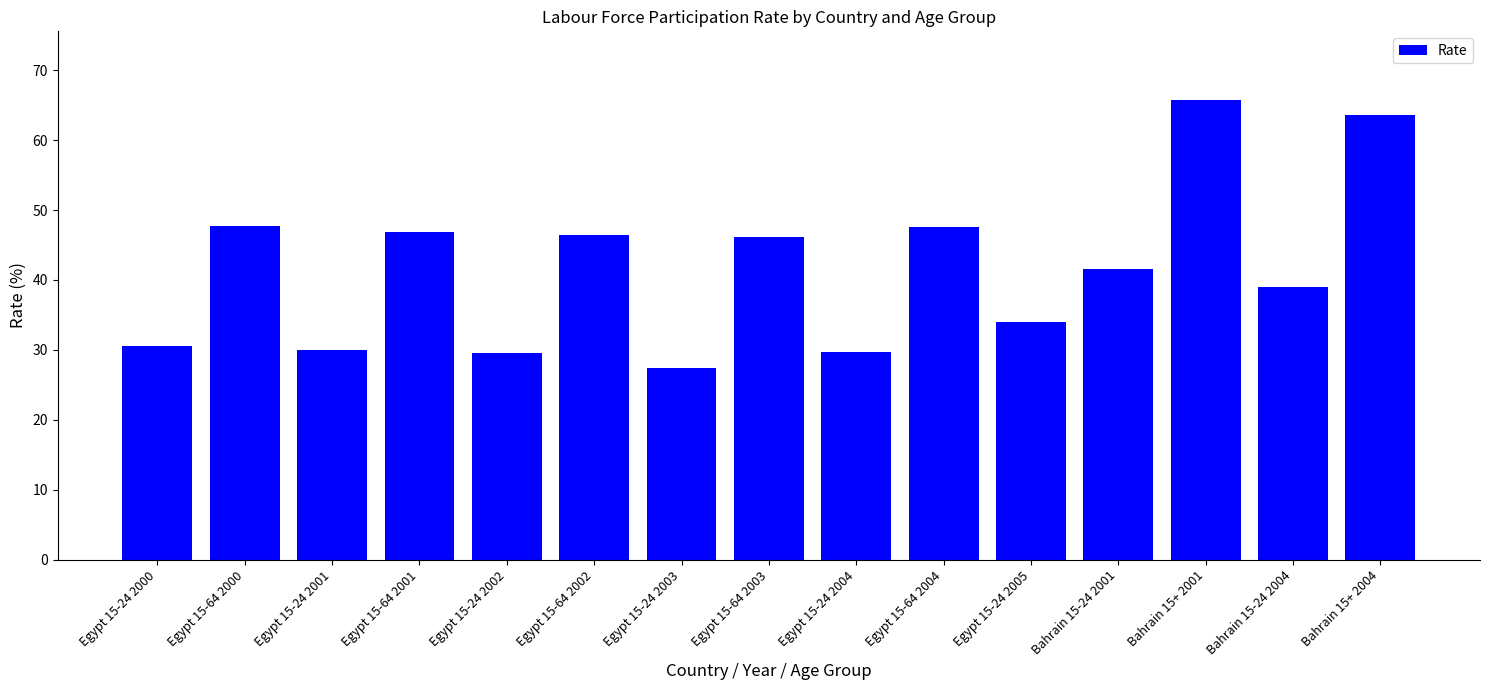

What is the ratio of the value at Egypt 15-24 2005 to the value at Egypt 15-24 2002?

1.1